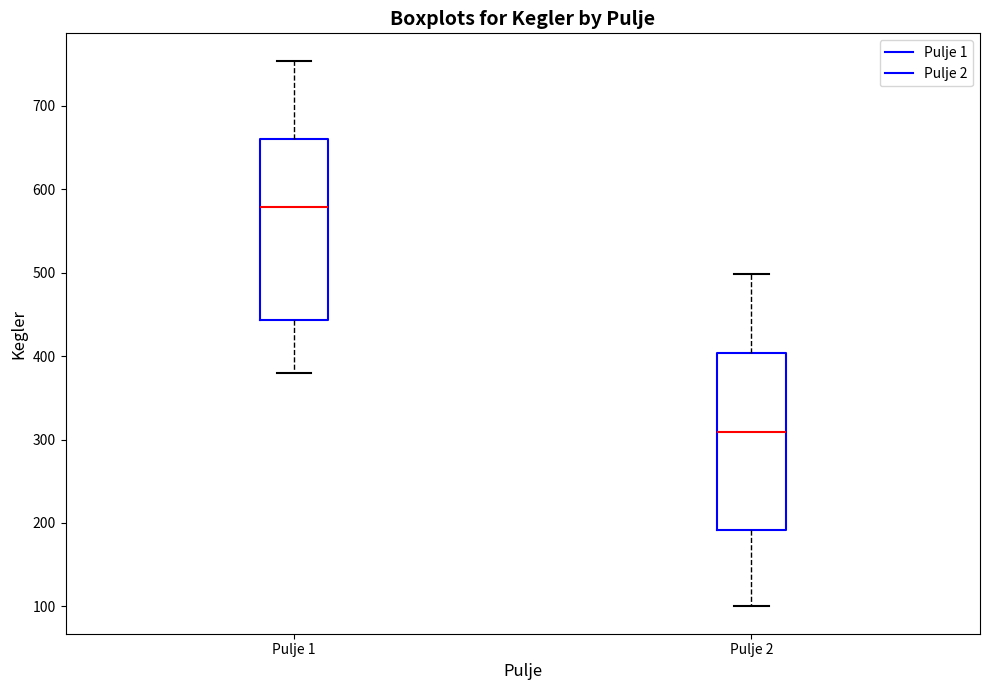

Reading left to right, transcribe this box plot: for each box, give where its median line is, the range the box spans, and where its two whiskers end, as read against the y-axis. The values are not printed on the chart, so give them approximately, as read against the axis.

Pulje 1: median 580, box 440 to 660, whiskers 380 to 750
Pulje 2: median 310, box 190 to 400, whiskers 100 to 500